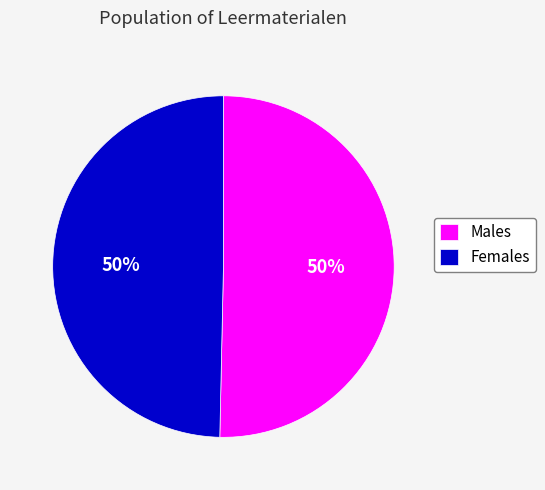

Combined, do Females and Males account for over 50%?

Yes